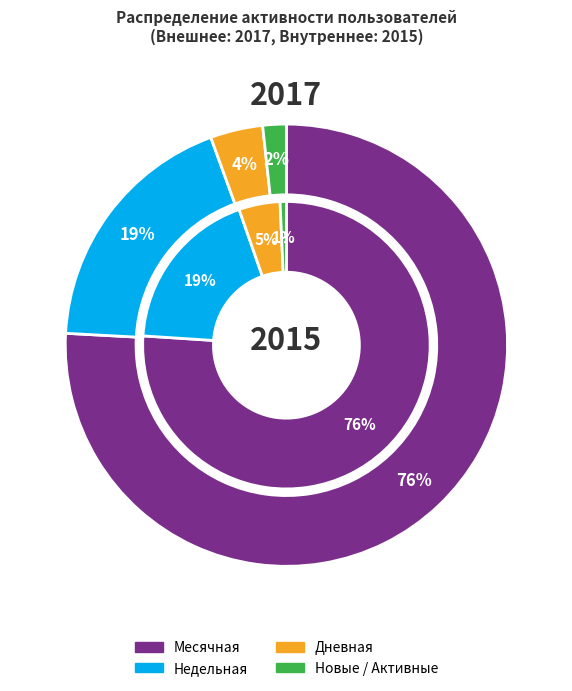

Does Активные represent more than half of the total?

No